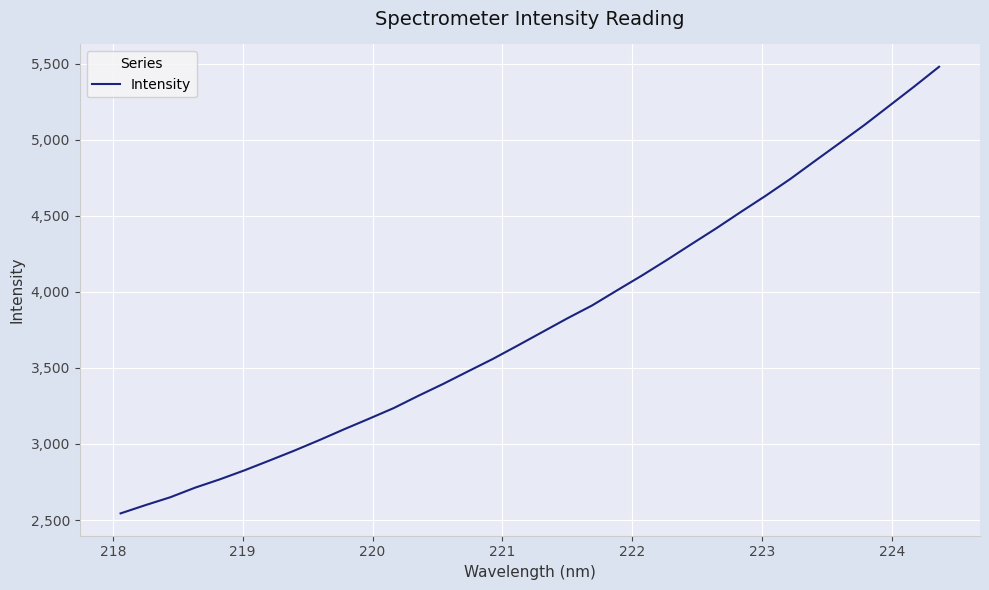

What is the difference between the maximum and minimum values?

2935.9